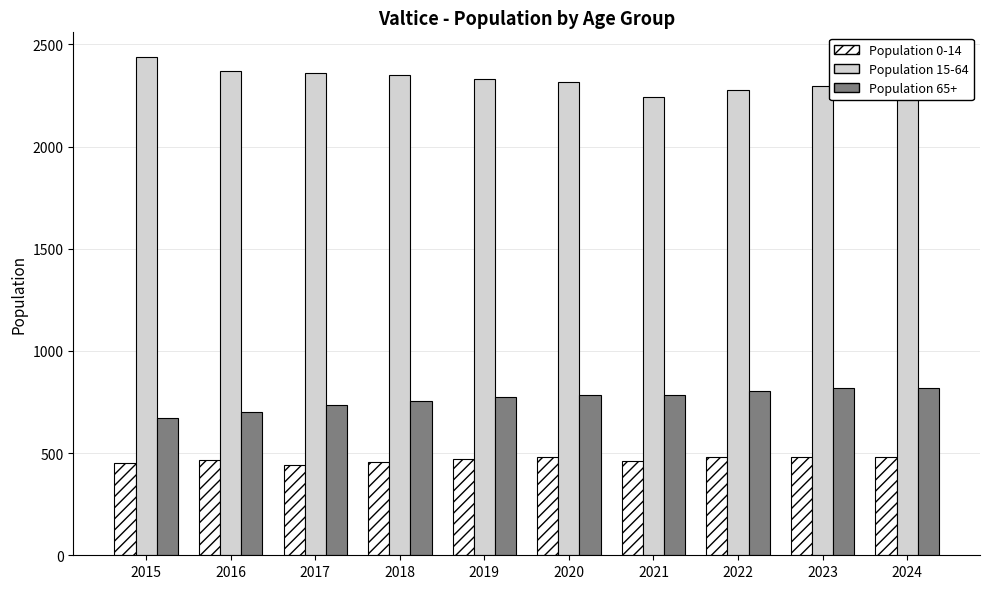

What is the total value across all series at 2023?

3593